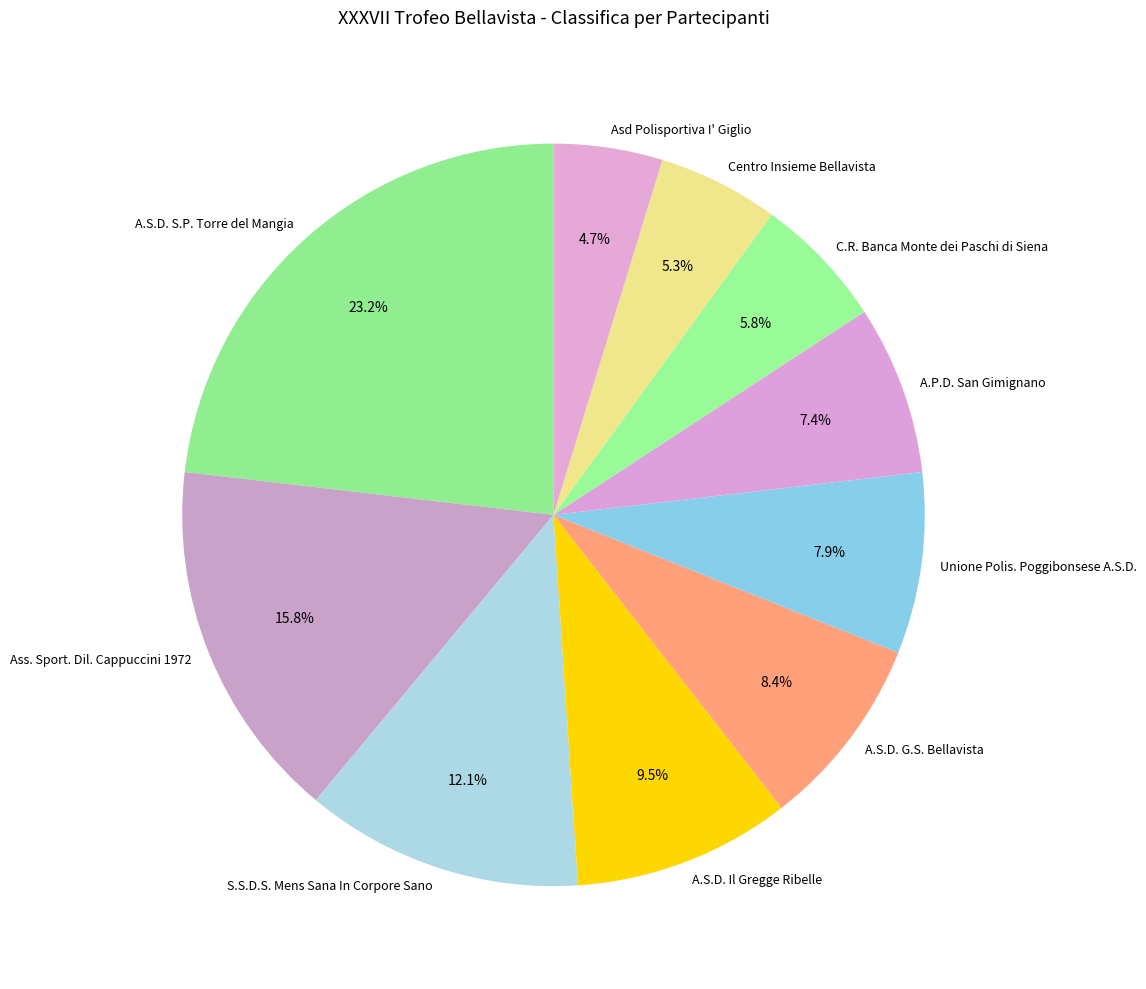

Which slice is the smallest?

Asd Polisportiva I' Giglio